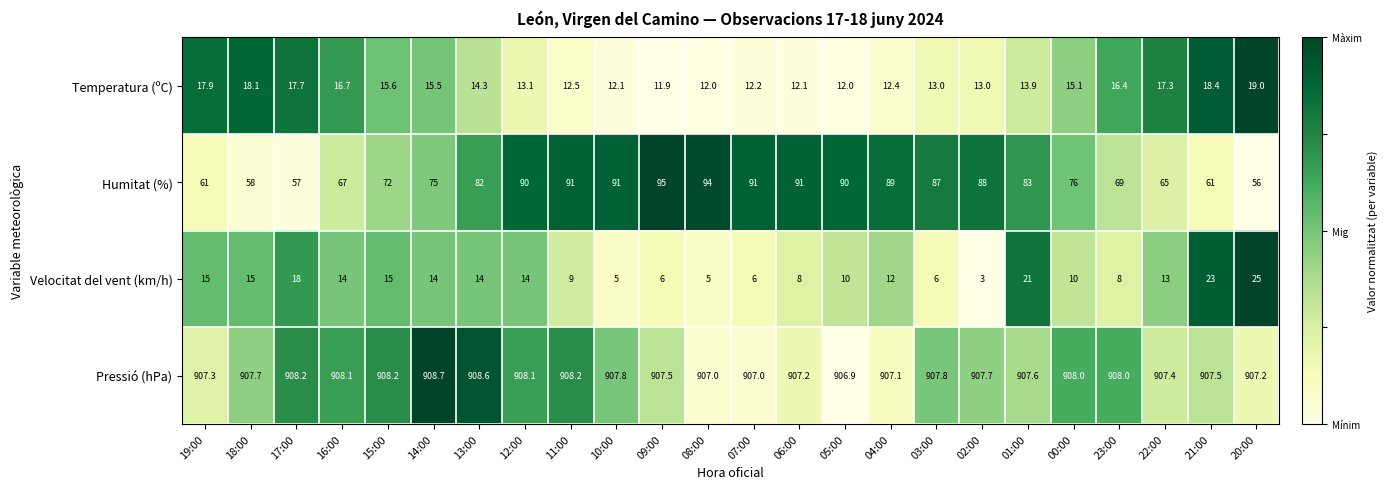

What is the difference between the maximum and minimum values in the Velocitat del vent (km/h) series?

22.0